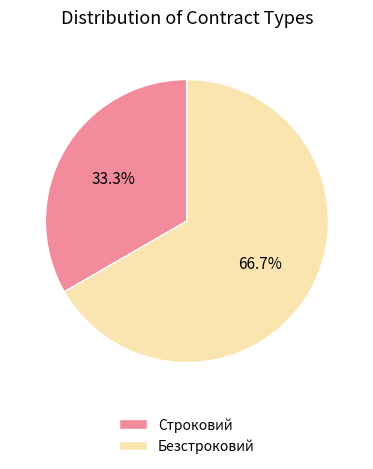

Is there a majority slice in this chart?

Yes